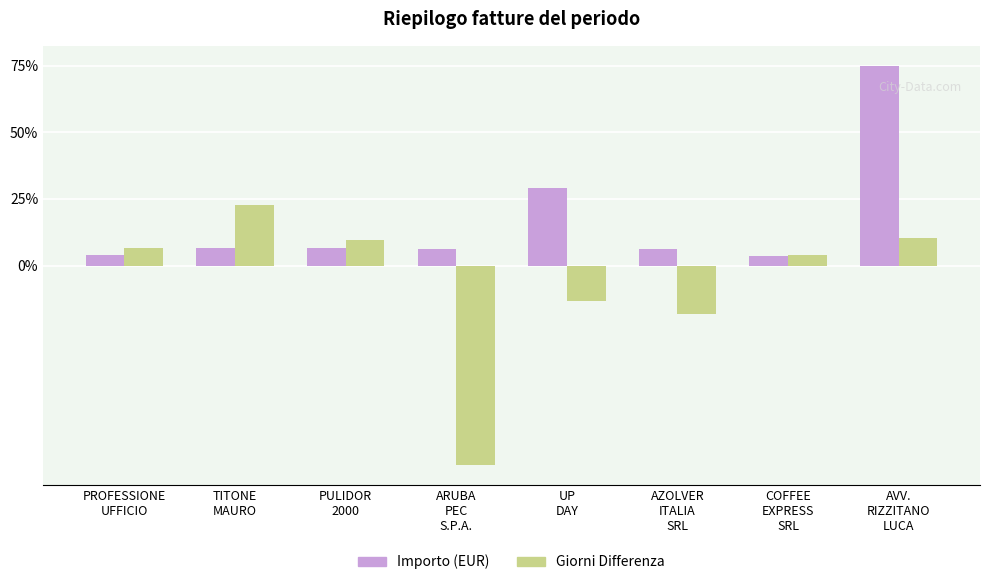

What is the minimum value shown in the chart?

-75.0